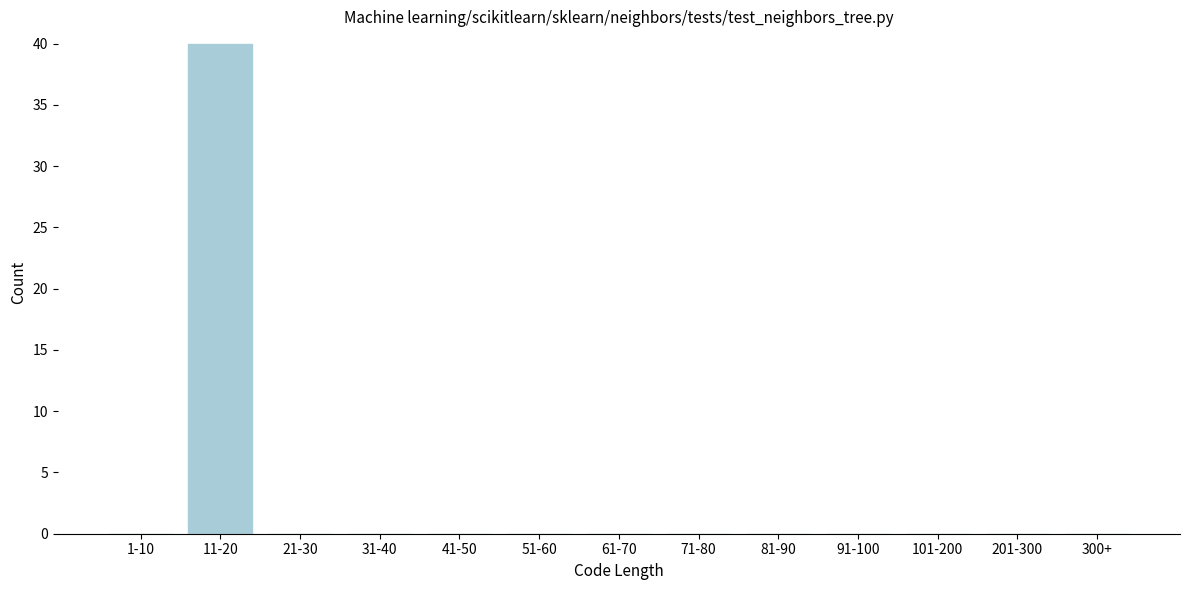

Reading left to right, extract all data points from this chart.

1-10=0	11-20=40	21-30=0	31-40=0	41-50=0	51-60=0	61-70=0	71-80=0	81-90=0	91-100=0	101-200=0	201-300=0	300+=0